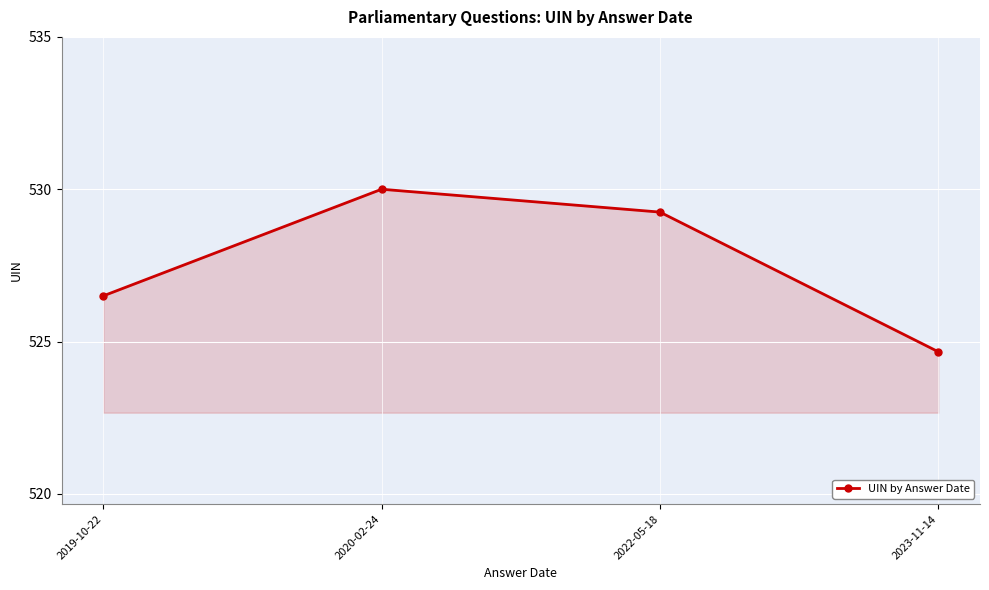

True or false: there are more than 2 points higher than both neighbors.

False